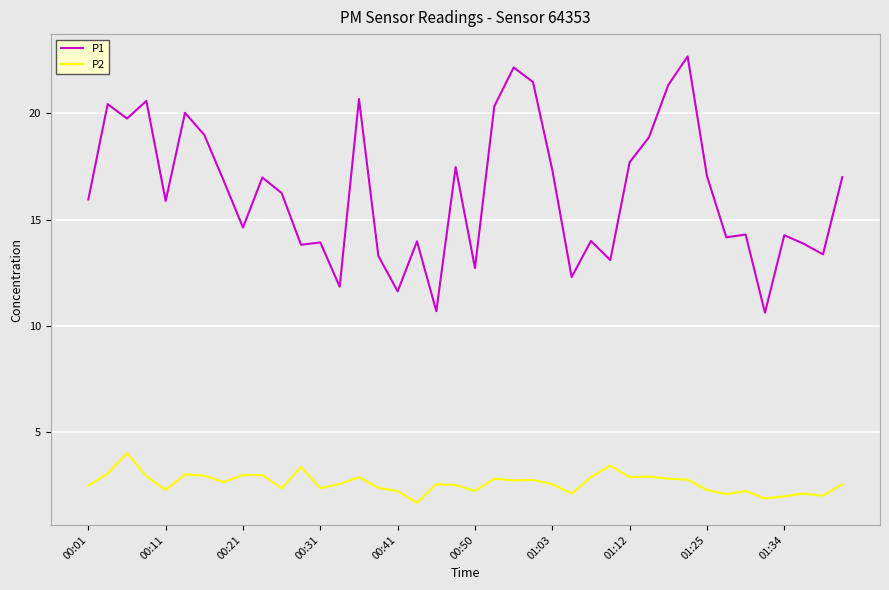

Which series has the largest range (max minus min)?

P1